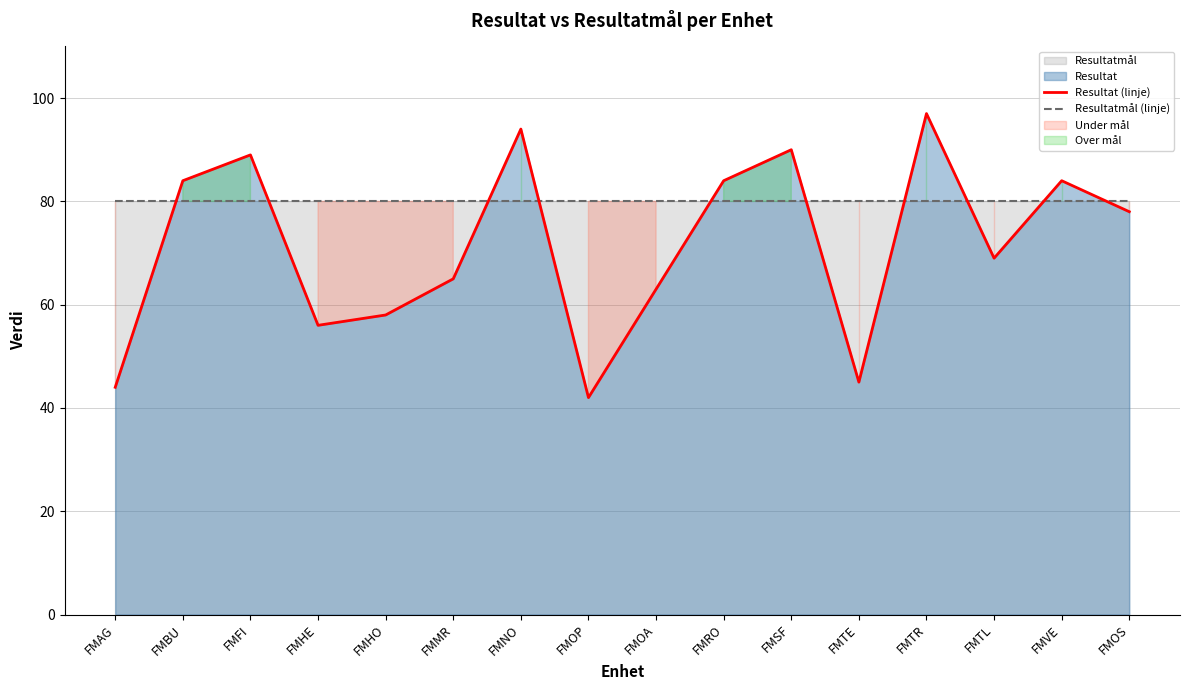

Where is Resultat (linje) nearest to the value 69?

FMTL